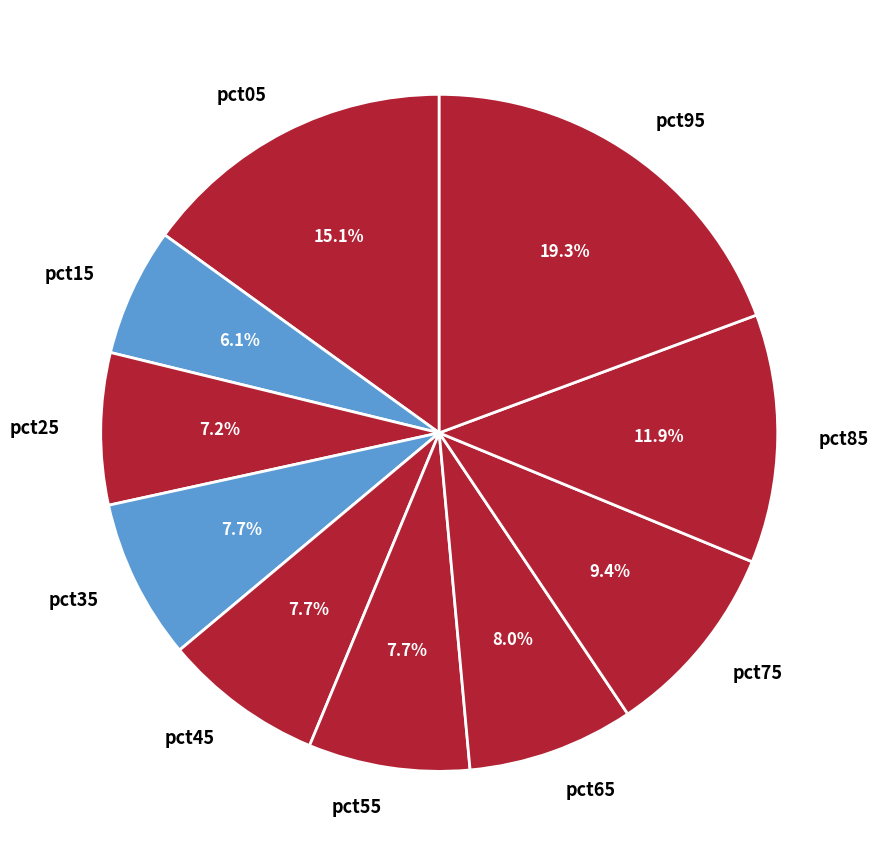

Which has a higher value, pct65 or pct75?

pct75